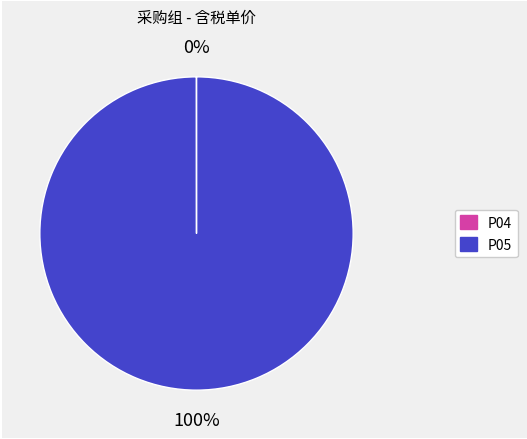

Is there any slice that represents more than half of the pie?

Yes